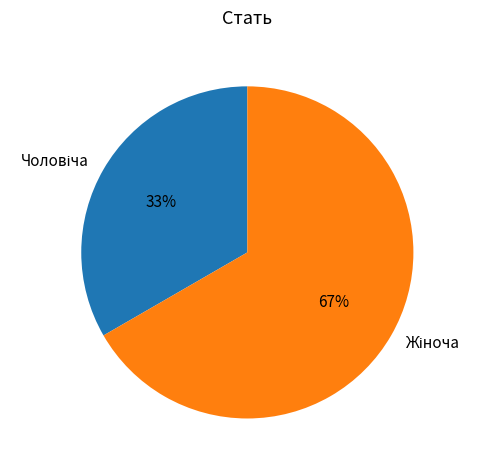

Is there any slice that represents more than half of the pie?

Yes